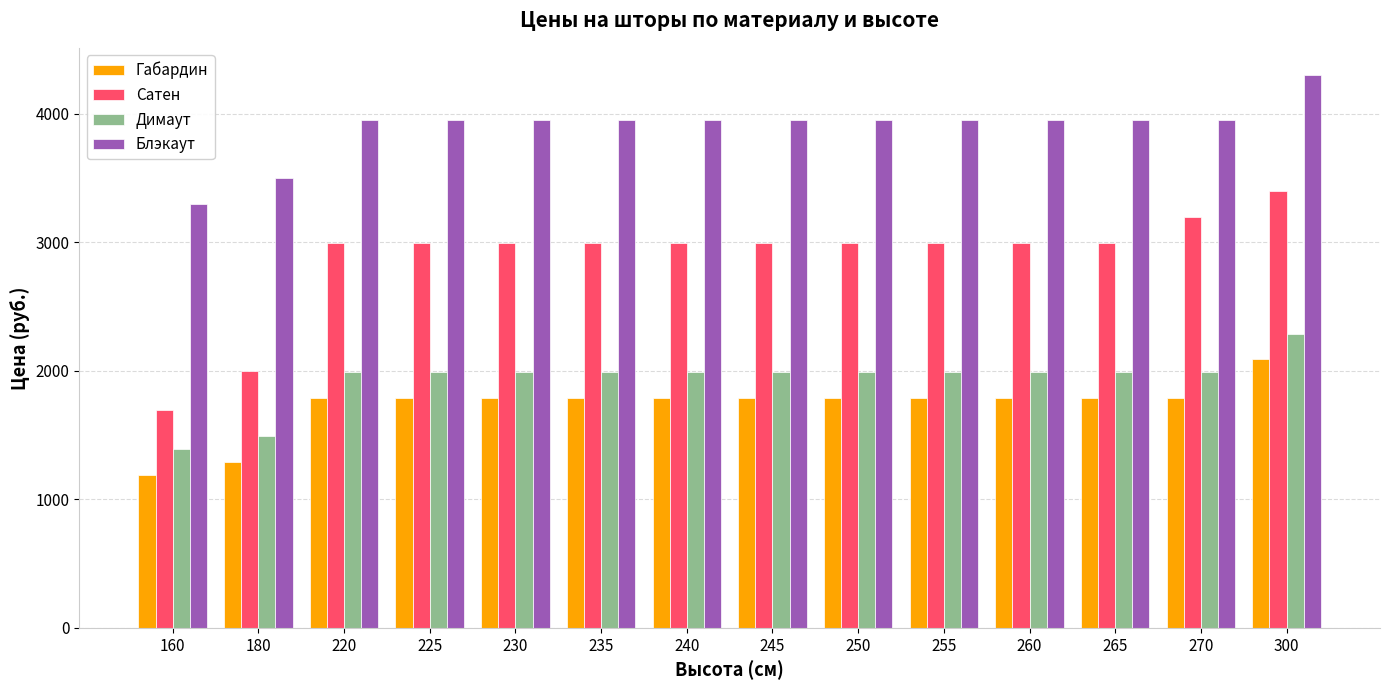

At which label does Димаут reach its minimum?

160